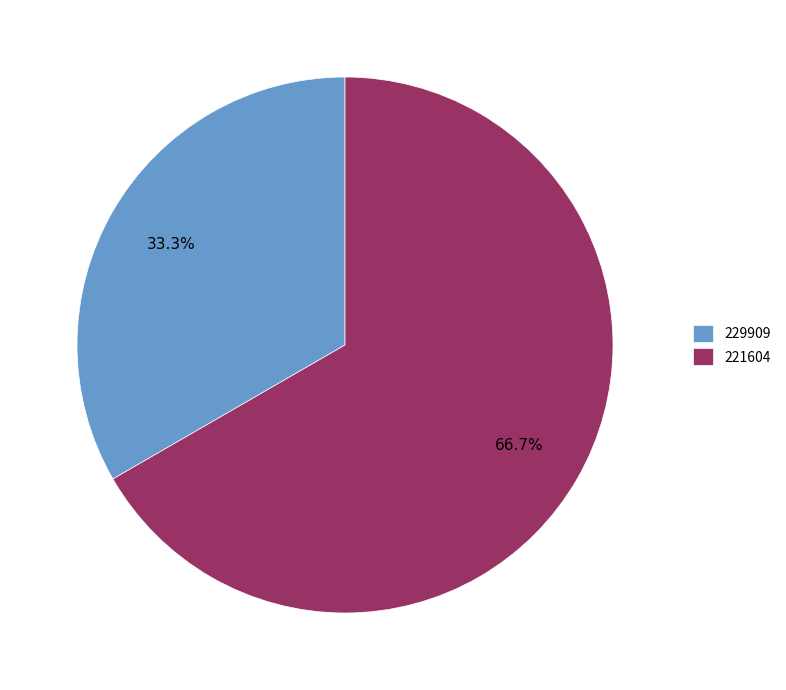

Does 229909 account for over 50% of the chart?

No